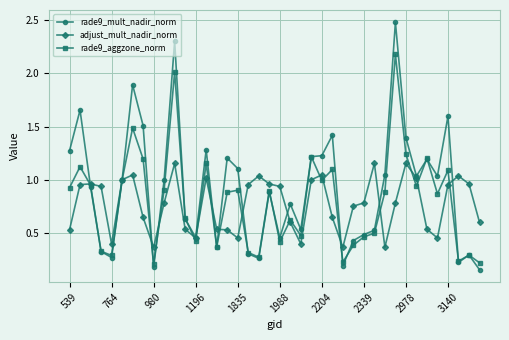

Which series has the widest spread of values?

rade9_mult_nadir_norm